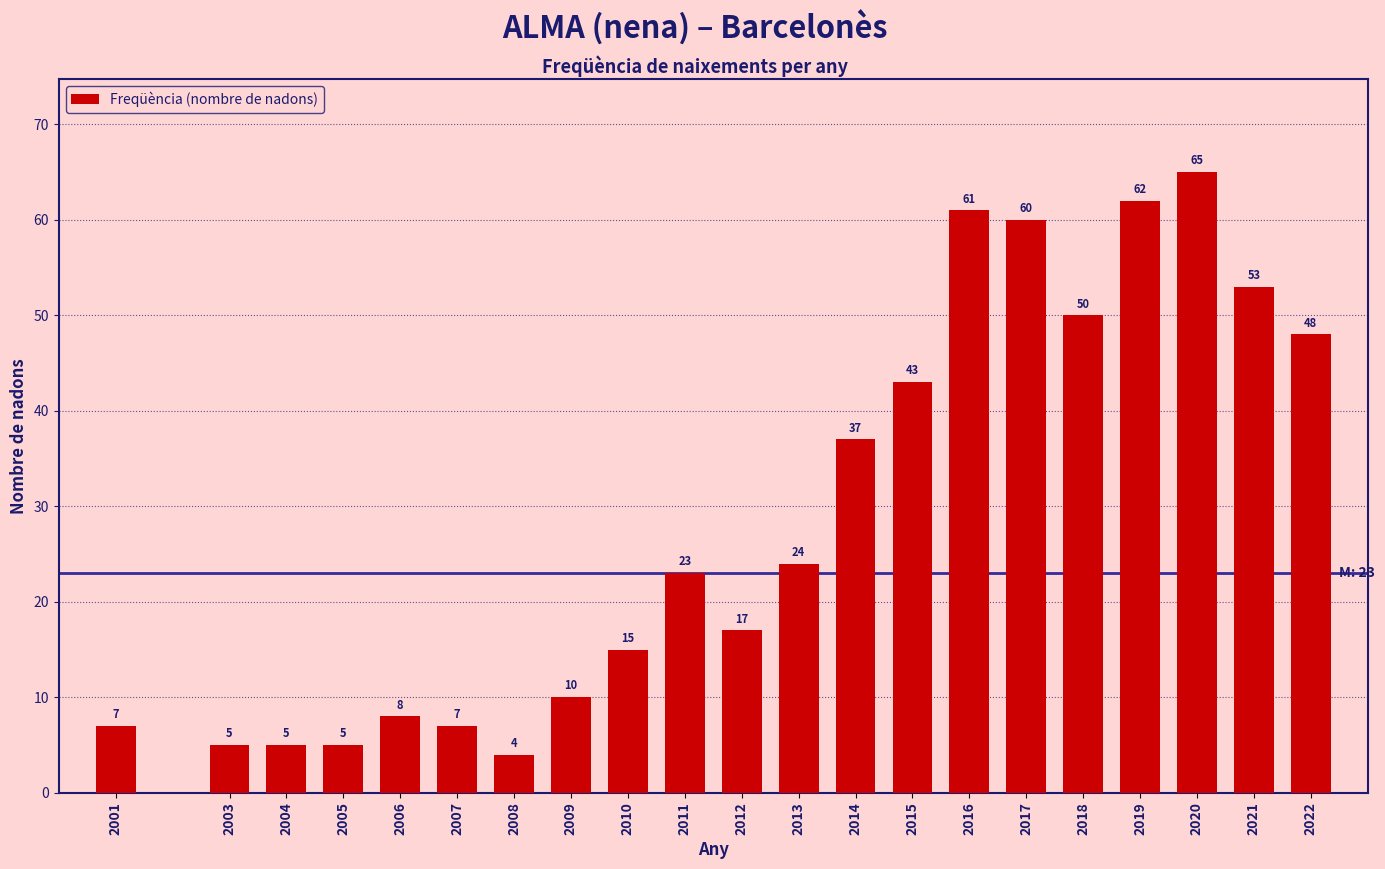

Reading left to right, extract all data points from this chart.

2001=7	2003=5	2004=5	2005=5	2006=8	2007=7	2008=4	2009=10	2010=15	2011=23	2012=17	2013=24	2014=37	2015=43	2016=61	2017=60	2018=50	2019=62	2020=65	2021=53	2022=48